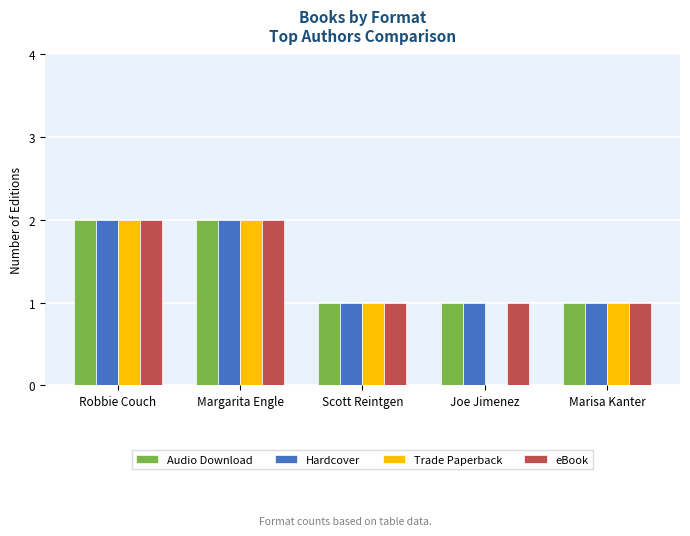

Which series changed the most between Joe Jimenez and Marisa Kanter?

Trade Paperback